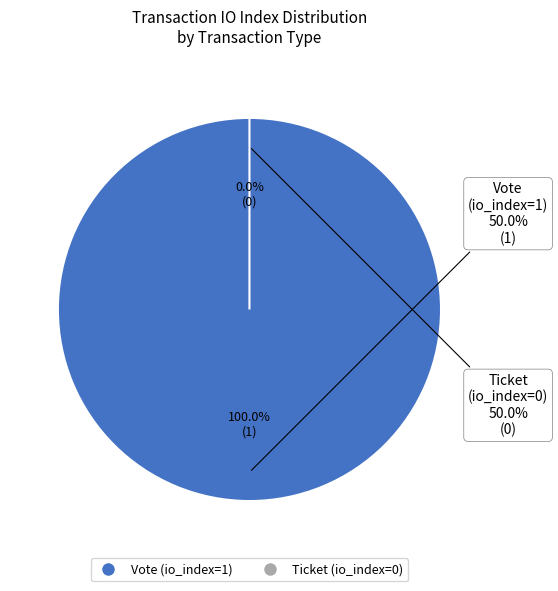

To the nearest percent, what is the combined percentage of Vote and Ticket?

100%